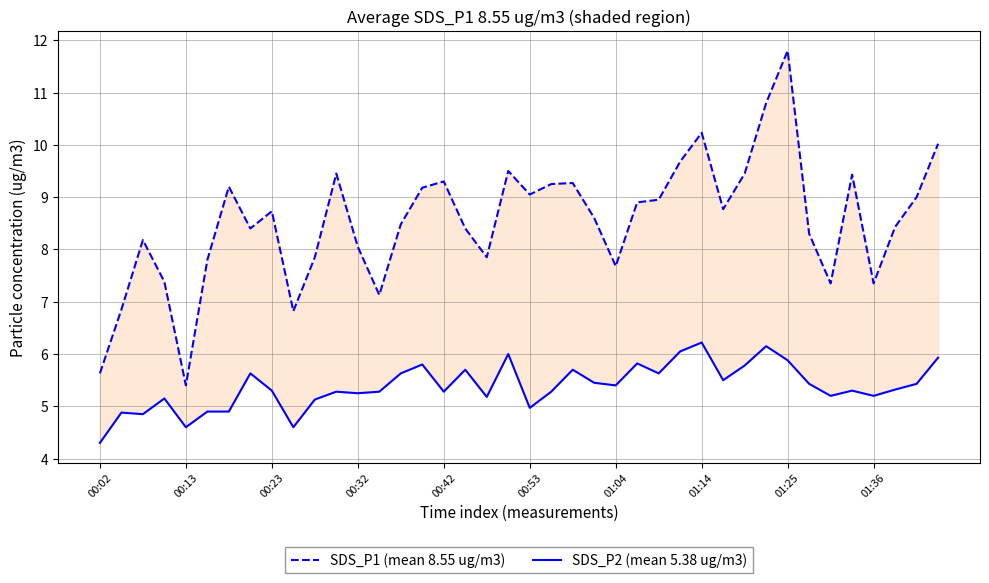

Reading right to left, what are all the values shown in this chart?

SDS_P1 (mean 8.55 ug/m3): 10.0	9.0	8.4	7.3	9.4	7.3	8.3	11.8	10.8	9.4	8.8	10.2	9.7	8.9	8.9	7.7	8.6	9.3	9.2	9.1	9.5	7.8	8.4	9.3	9.2	8.5	7.1	8.1	9.4	7.8	6.8	8.7	8.4	9.2	7.8	5.4	7.4	8.2	6.8	5.6
SDS_P2 (mean 5.38 ug/m3): 5.9	5.4	5.3	5.2	5.3	5.2	5.4	5.9	6.2	5.8	5.5	6.2	6.0	5.6	5.8	5.4	5.5	5.7	5.3	5.0	6.0	5.2	5.7	5.3	5.8	5.6	5.3	5.2	5.3	5.1	4.6	5.3	5.6	4.9	4.9	4.6	5.2	4.8	4.9	4.3